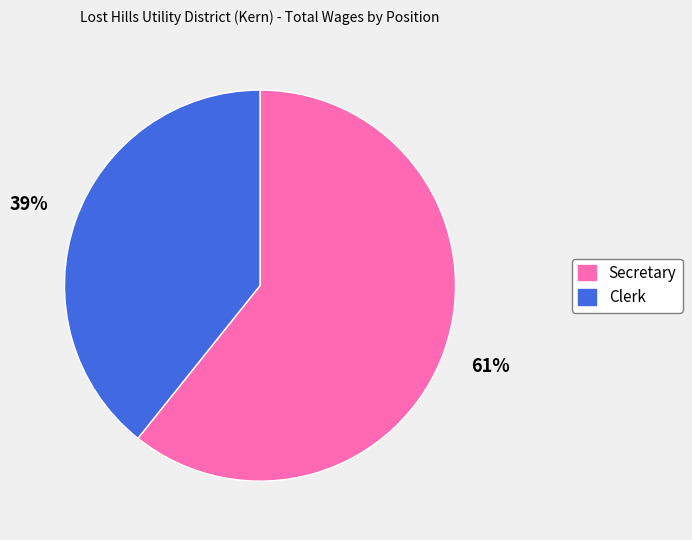

The Clerk slice represents 34% of the pie. True or false?

False